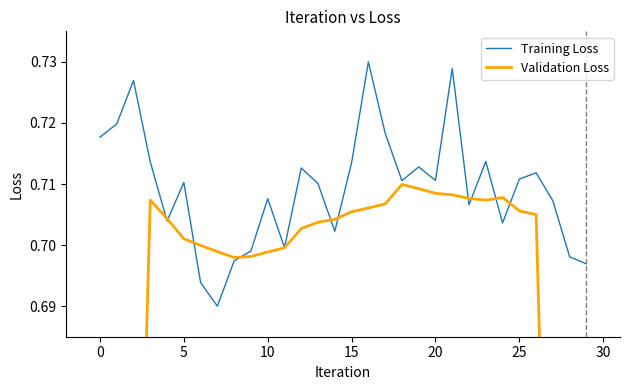

Reading right to left, transcribe all the data shown in this chart.

Training Loss: 0.7	0.7	0.7	0.7	0.7	0.7	0.7	0.7	0.7	0.7	0.7	0.7	0.7	0.7	0.7	0.7	0.7	0.7	0.7	0.7	0.7	0.7	0.7	0.7	0.7	0.7	0.7	0.7	0.7	0.7
Validation Loss: 0.4	0.5	0.6	0.7	0.7	0.7	0.7	0.7	0.7	0.7	0.7	0.7	0.7	0.7	0.7	0.7	0.7	0.7	0.7	0.7	0.7	0.7	0.7	0.7	0.7	0.7	0.7	0.6	0.5	0.4